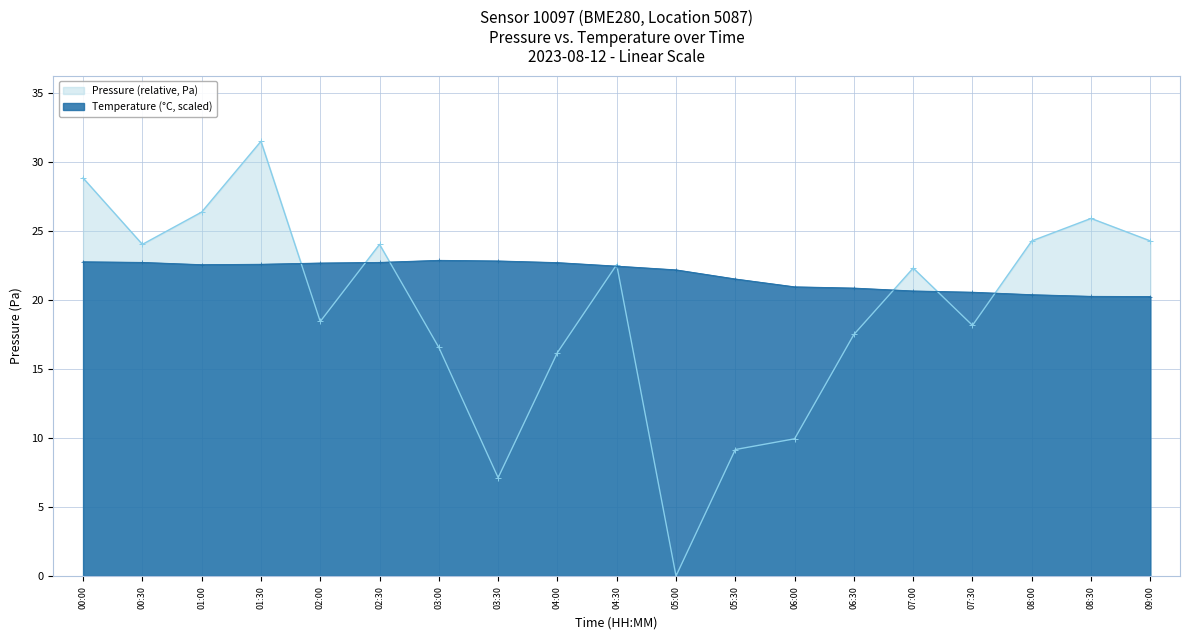

Where is Pressure (relative, Pa) nearest to the value 15?

04:00